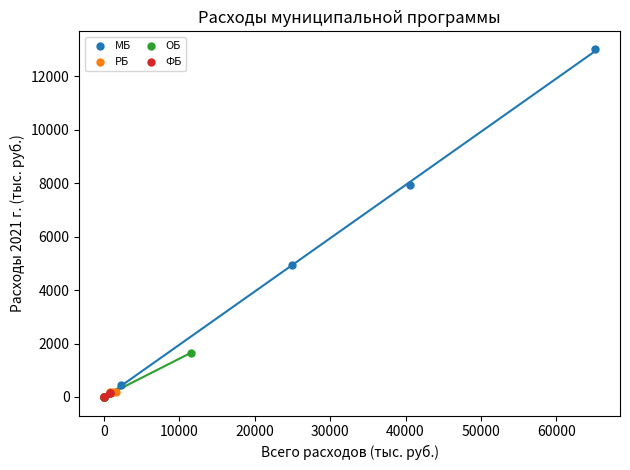

Which series has the largest Y range (max minus min)?

МБ